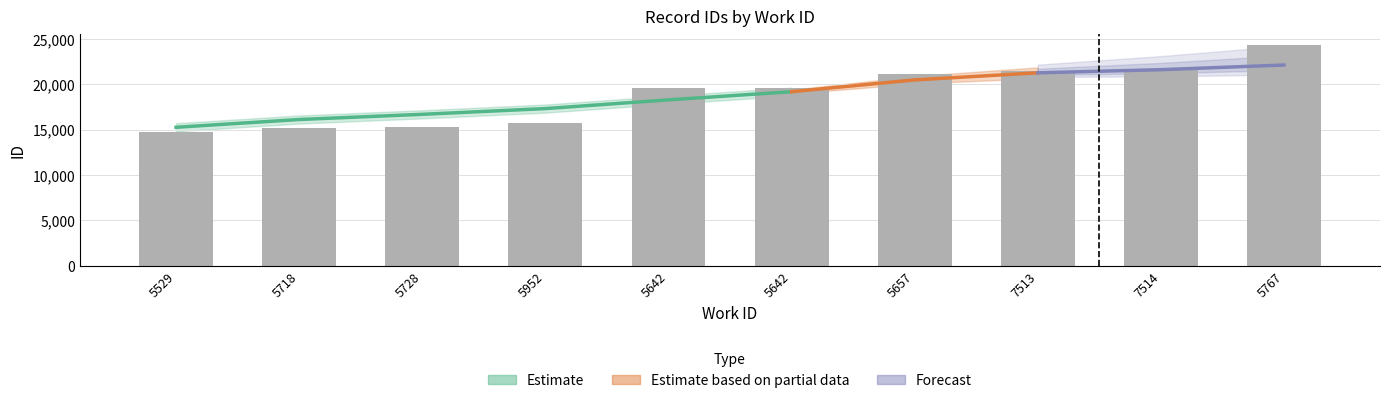

What is the sum of the values at 5952 and 7513?

37340